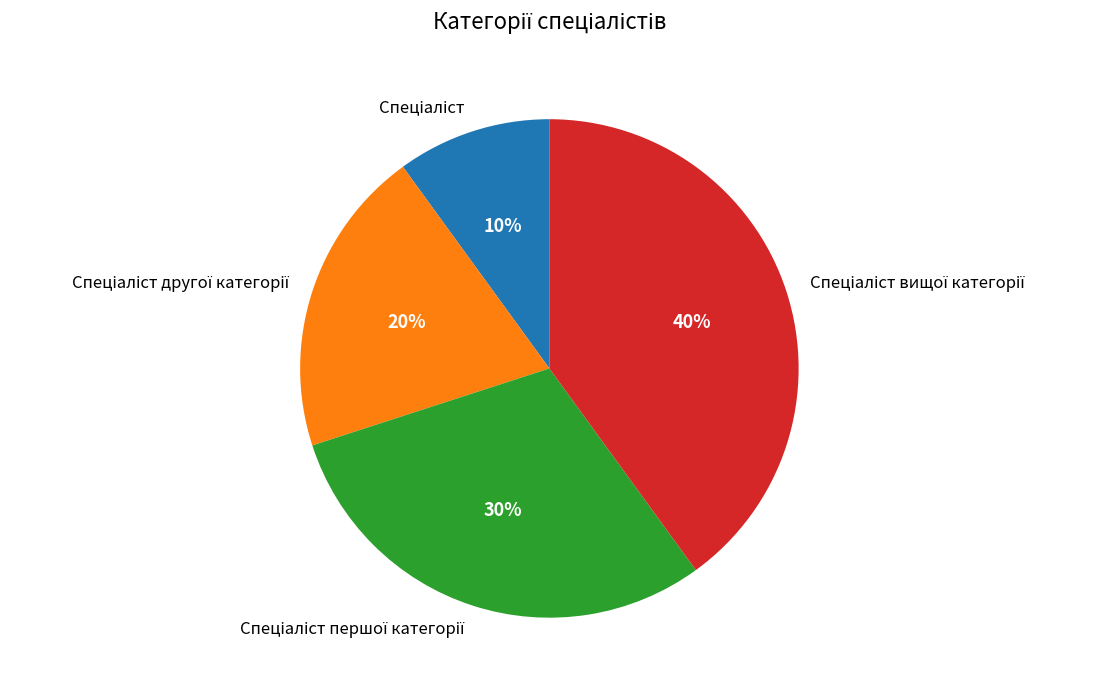

How many segments does this pie chart have?

4